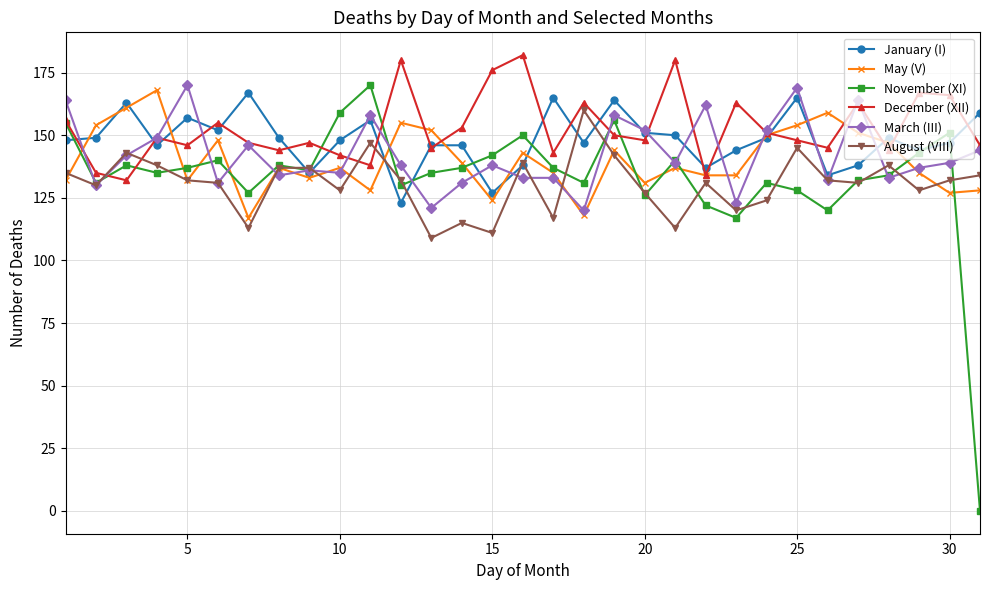

At how many categories does at least one series exceed 27?

31